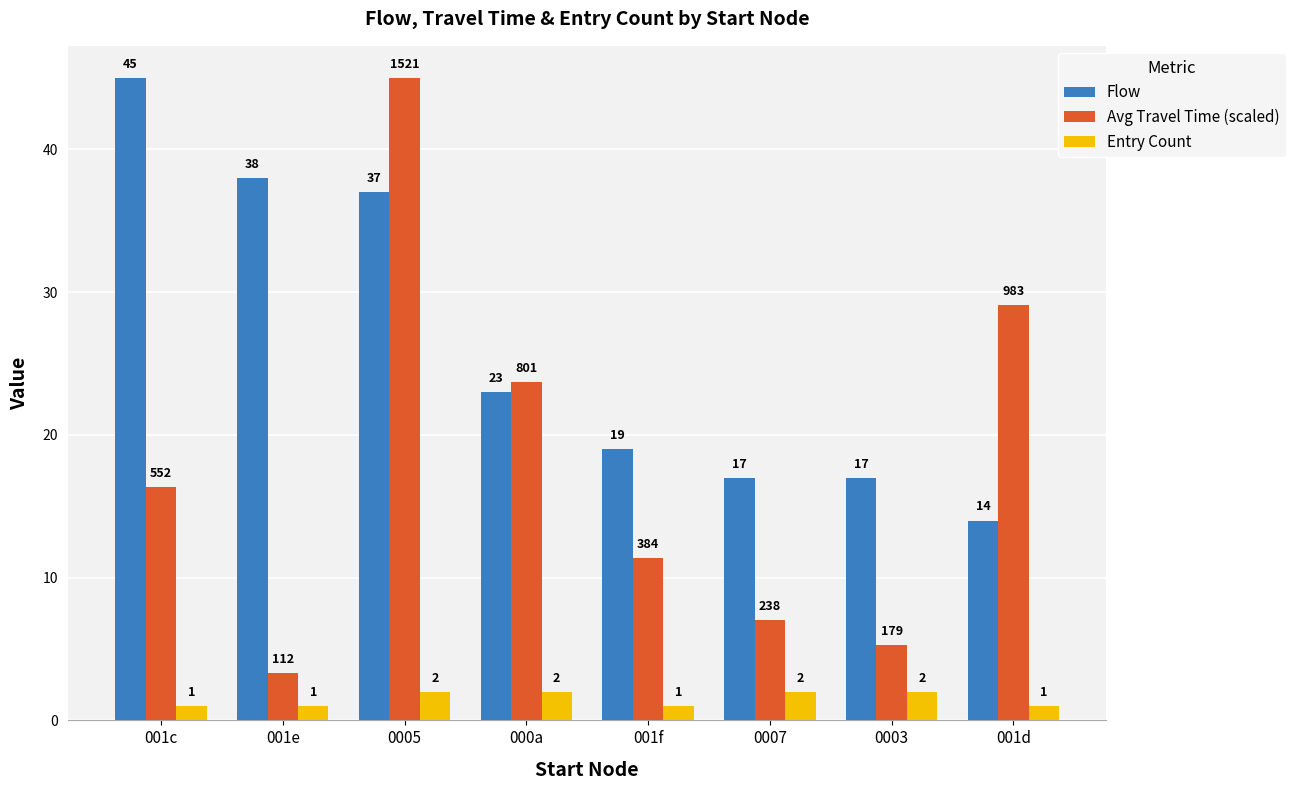

How many distinct data groups are displayed?

3